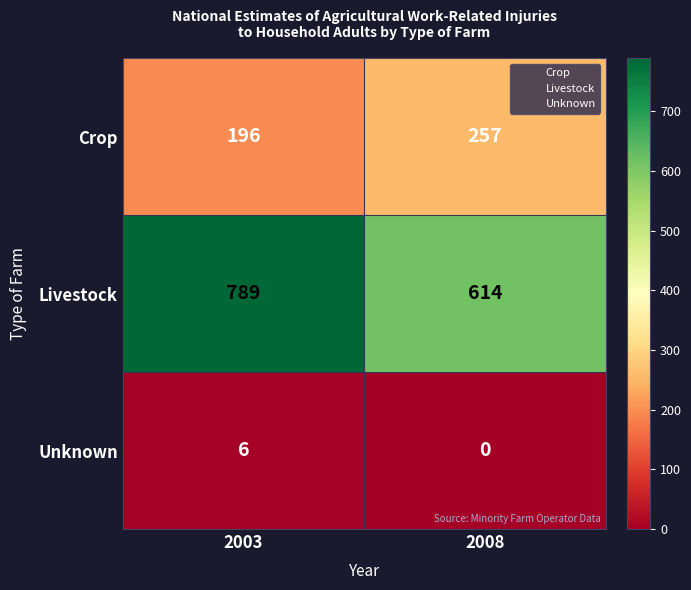

What is the maximum value shown in the chart?

789